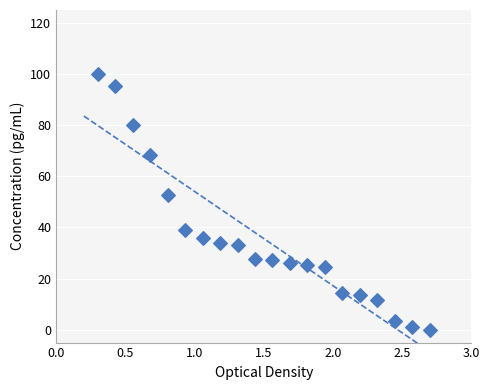

What is the range of Y values (max minus min)?

100.0